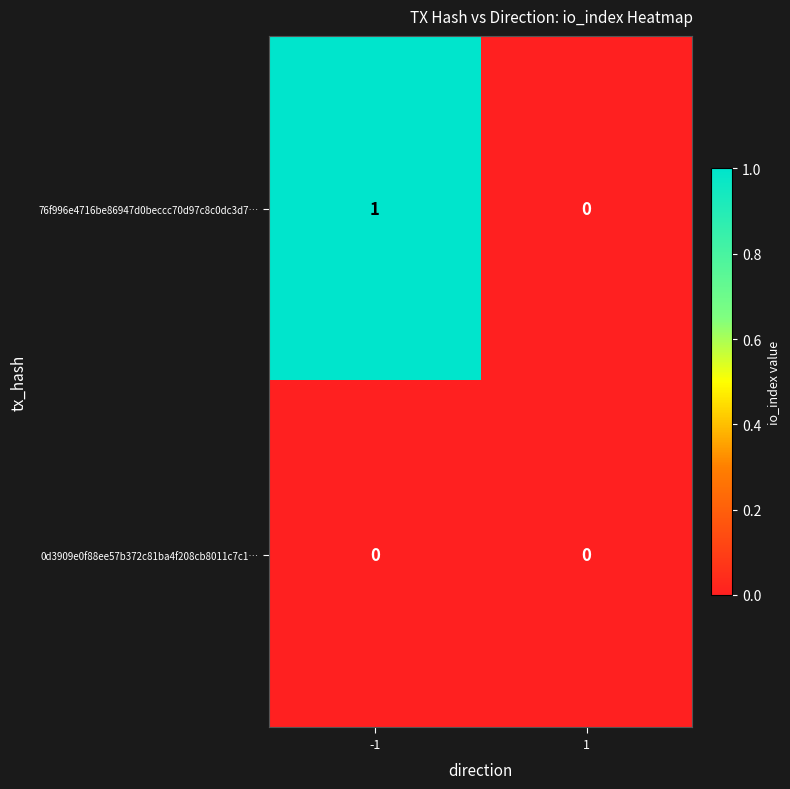

Reading left to right, what are all the values shown in this chart?

76f996e4716be86947d0beccc70d97c8c0dc3d7…: -1=1	1=0
0d3909e0f88ee57b372c81ba4f208cb8011c7c1…: -1=0	1=0